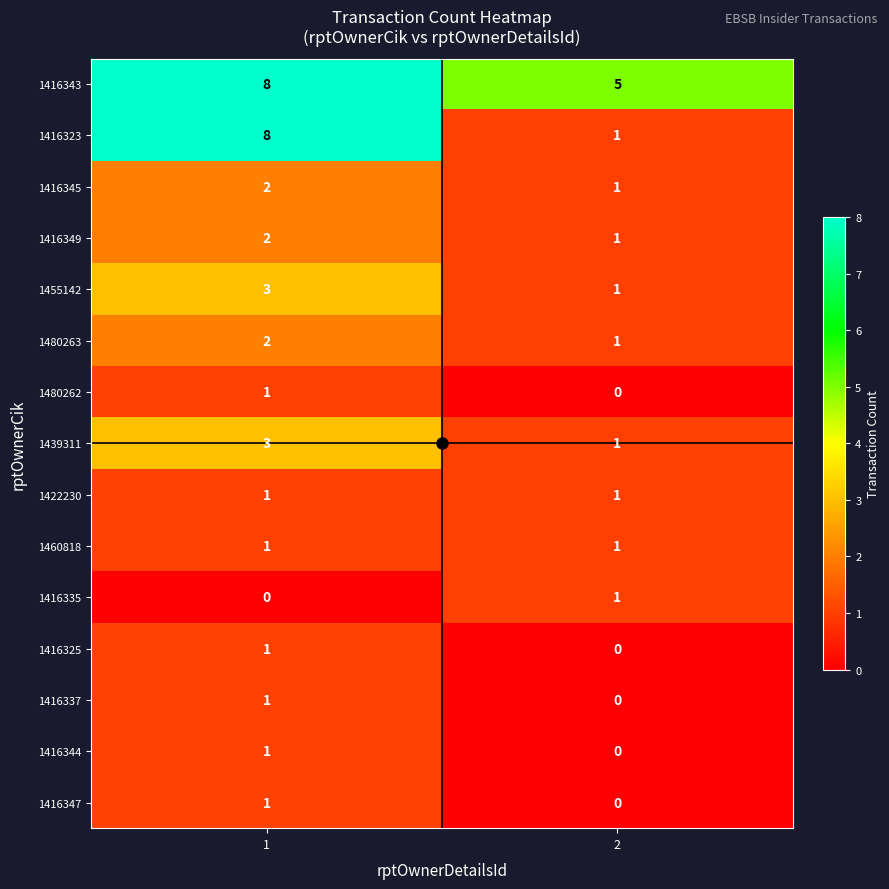

Is it true that 1416343 equals 5 at 2?

True